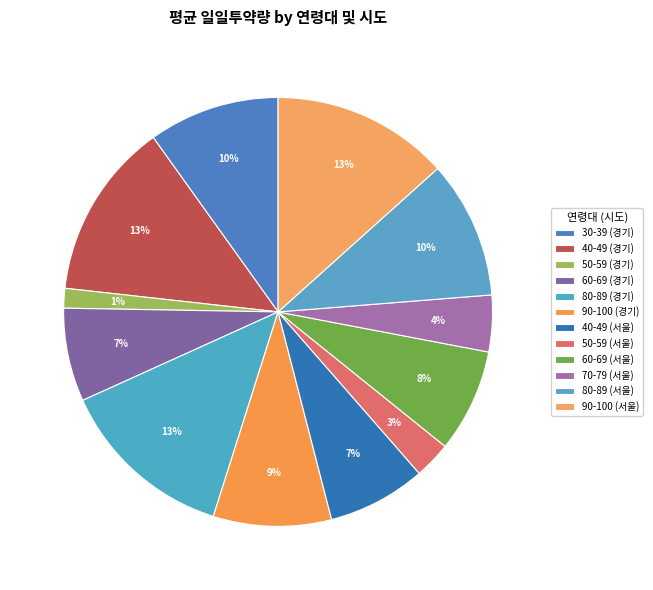

Rank the categories by value from lowest to highest.

50-59 (경기), 50-59 (서울), 70-79 (서울), 60-69 (경기), 40-49 (서울), 60-69 (서울), 90-100 (경기), 30-39 (경기), 80-89 (서울), 40-49 (경기), 80-89 (경기), 90-100 (서울)